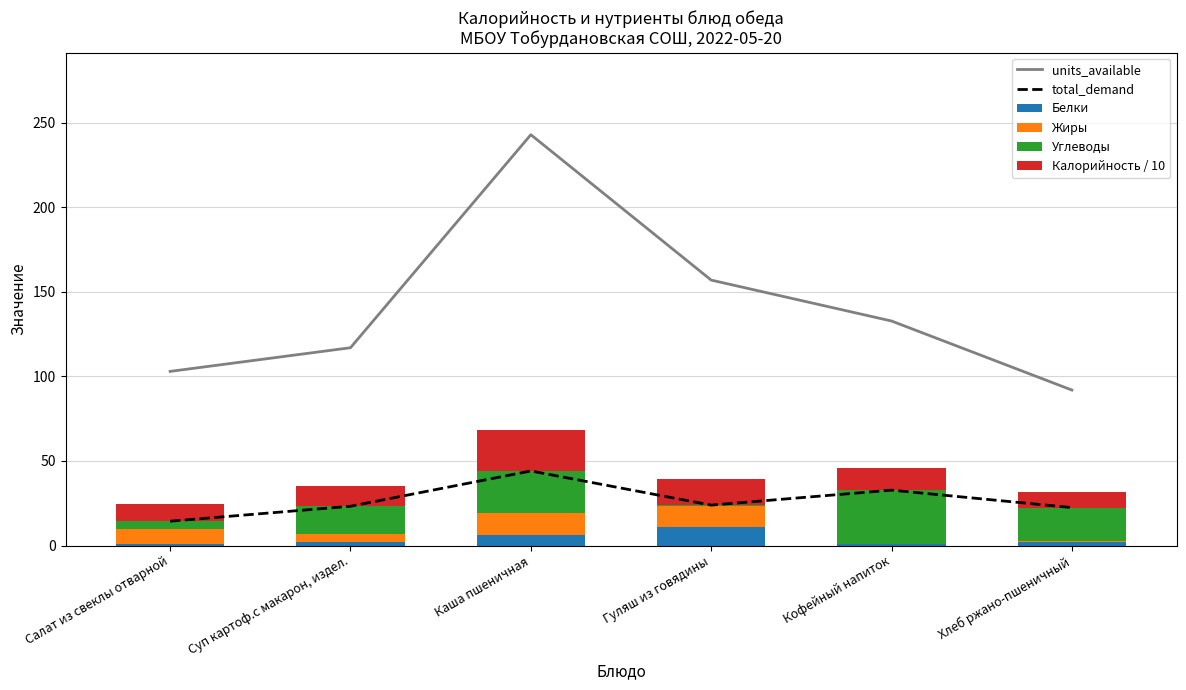

Between Салат из свеклы отварной and Кофейный напиток, which series saw the biggest shift?

units_available